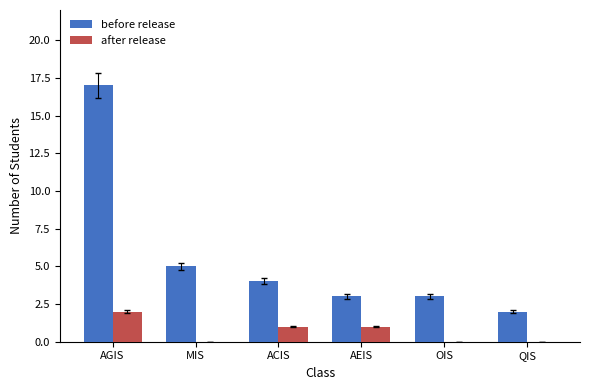

What is the sum of all before release values?

34